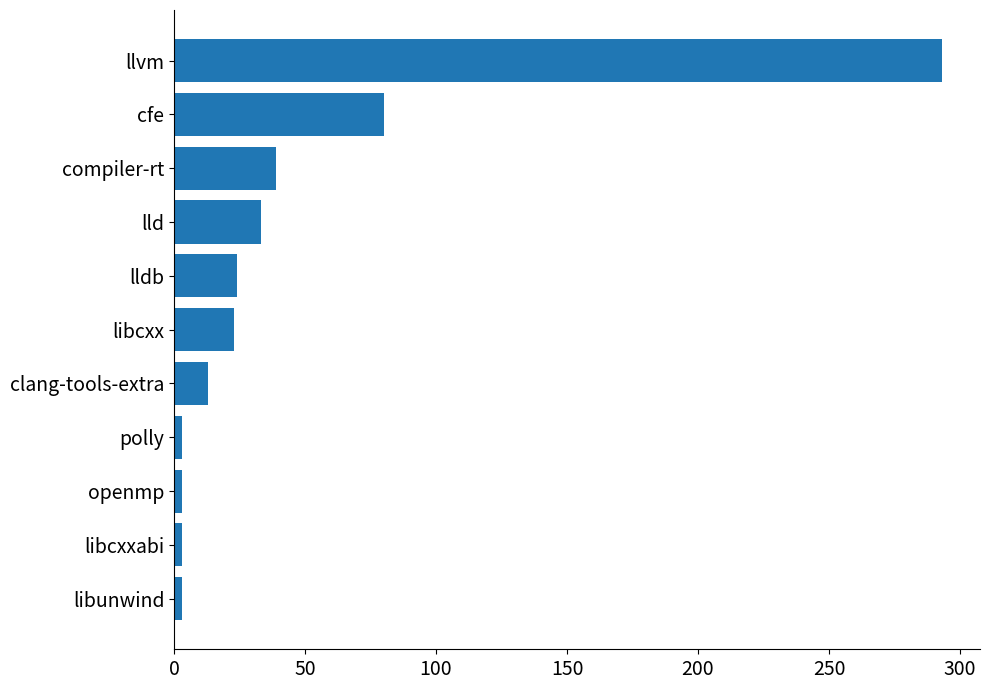

Does the chart contain any negative values?

No